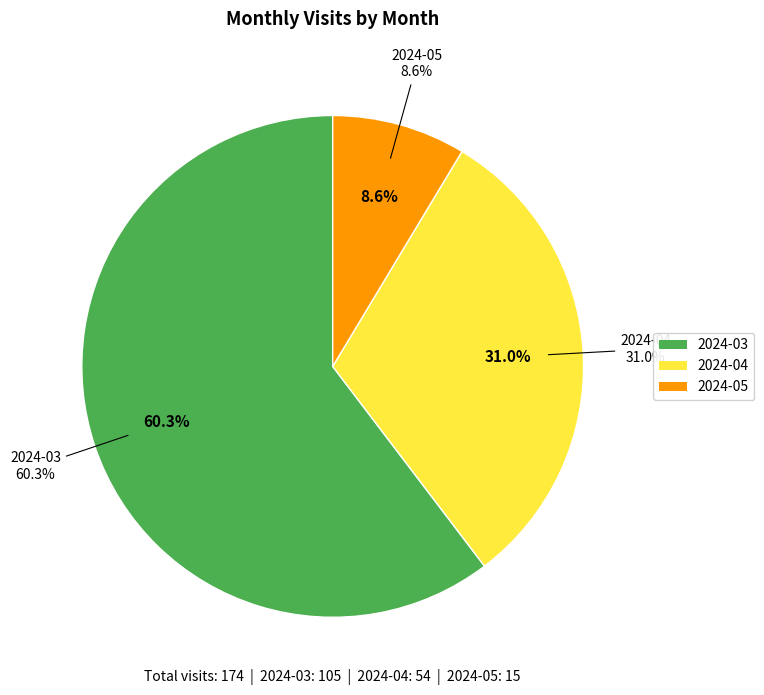

To the nearest percent, what percentage of the pie is 2024-05?

9%